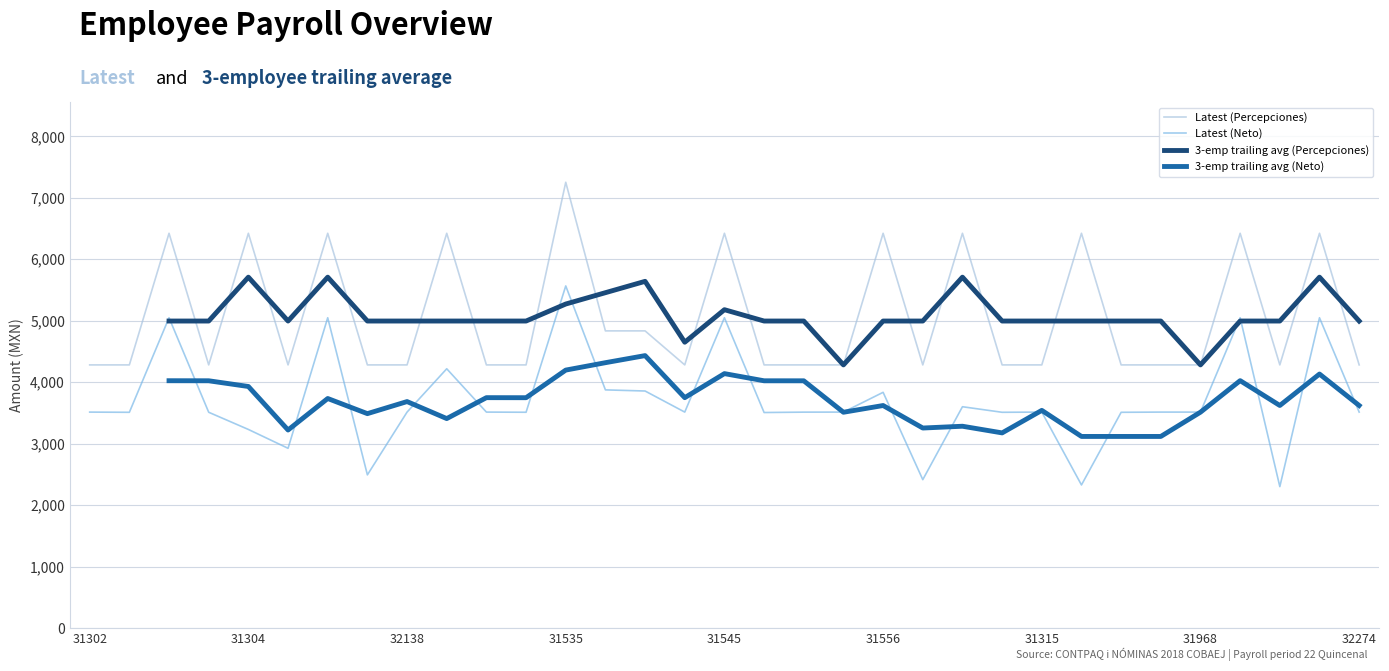

Which category has the highest value in the Latest (Neto) series?

31535